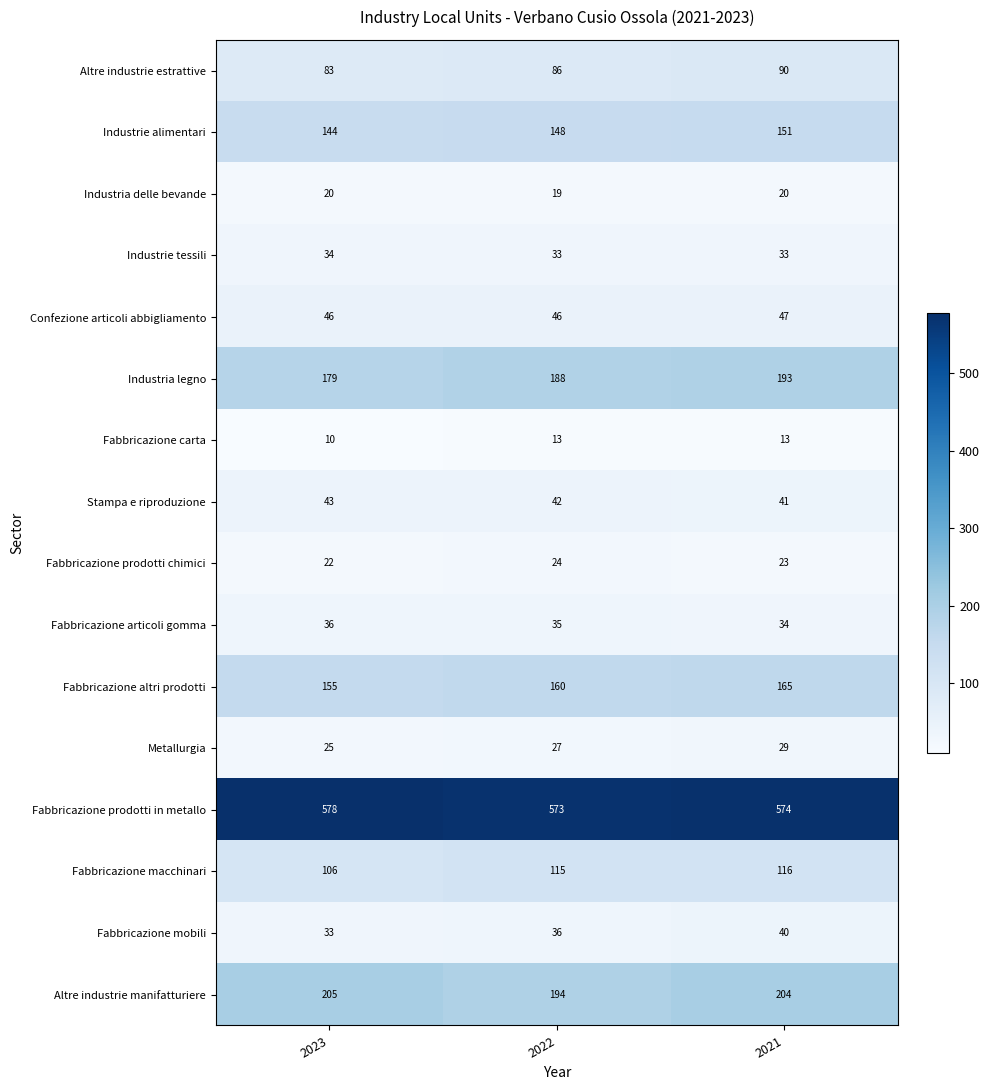

Which series has the largest total across all categories?

Fabbricazione prodotti in metallo